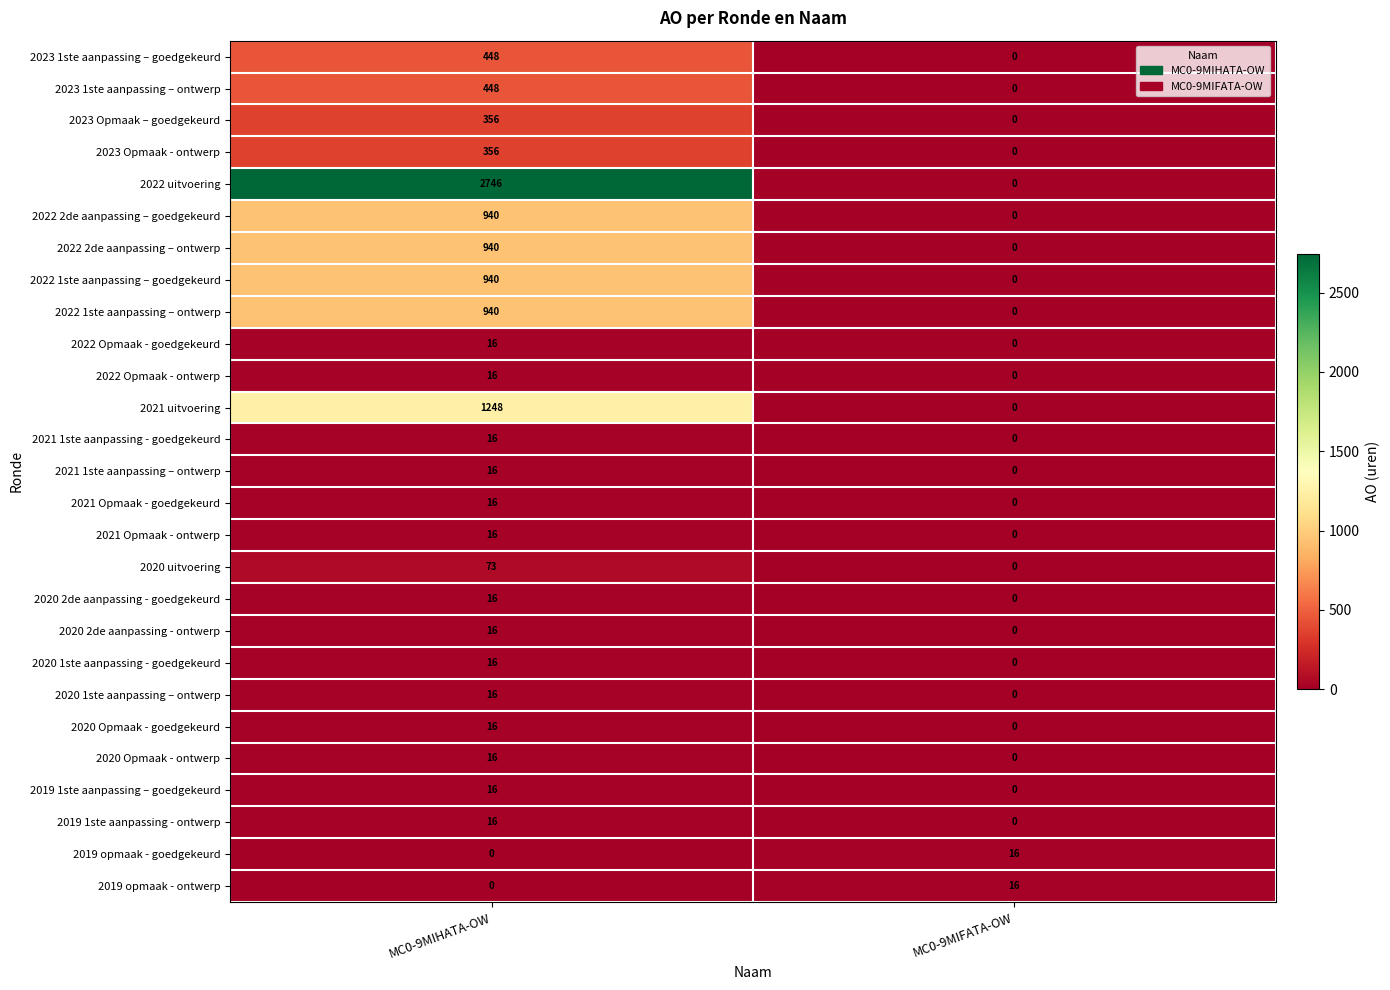

What is the difference between the maximum and minimum values in the 2020 Opmaak - goedgekeurd series?

16